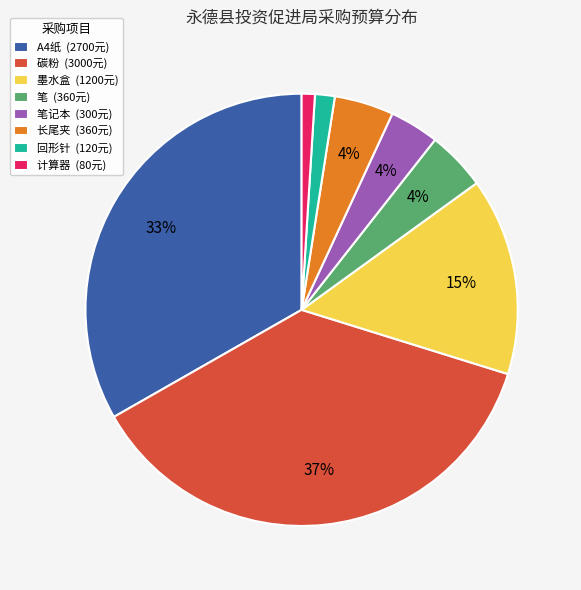

Count the number of slices in the pie.

8